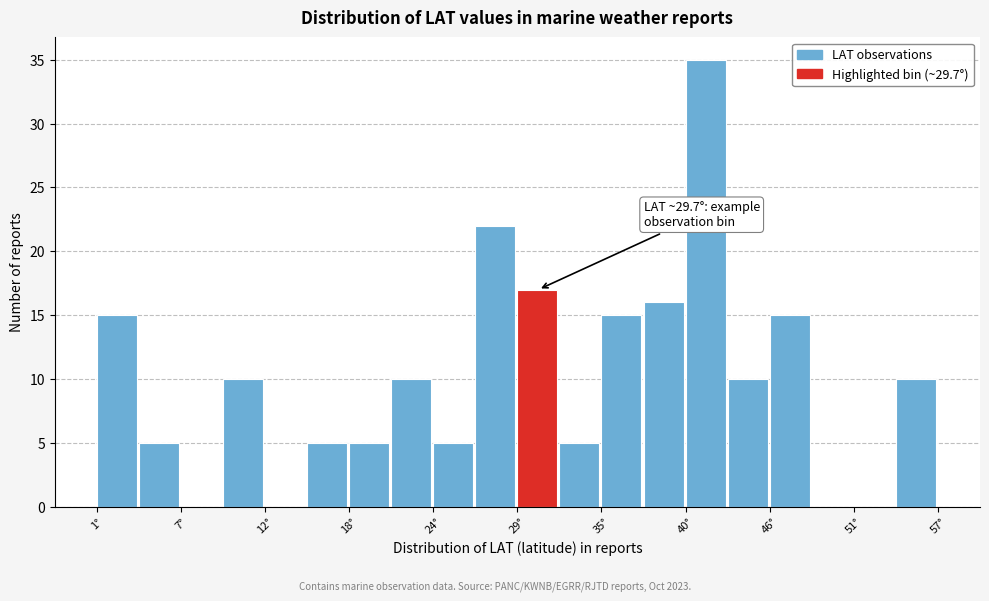

Around what value on the x-axis is the tallest bar? Give the approximate position of its centre, as read against the axis.

41